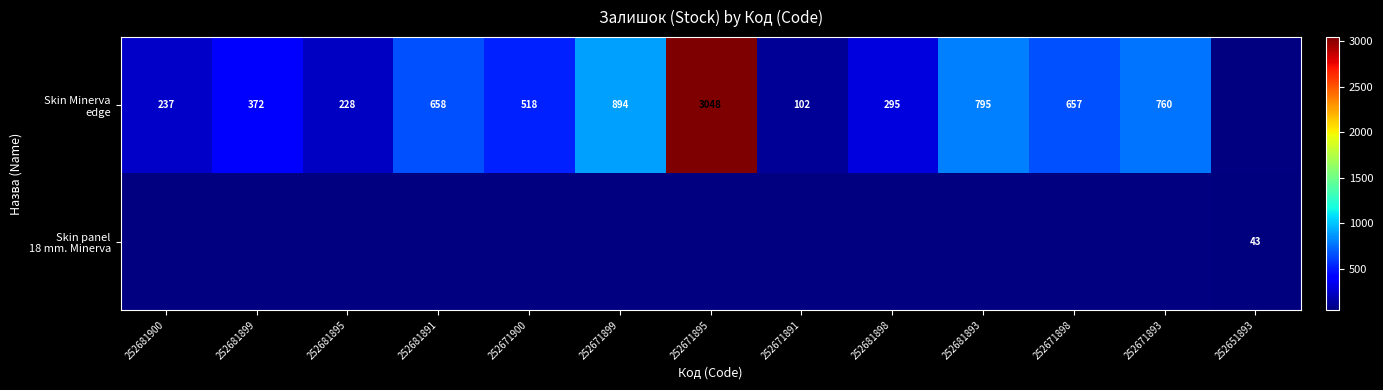

List the series in order of their overall mean, highest first.

Skin Minerva edge, Skin panel 18 mm. Minerva